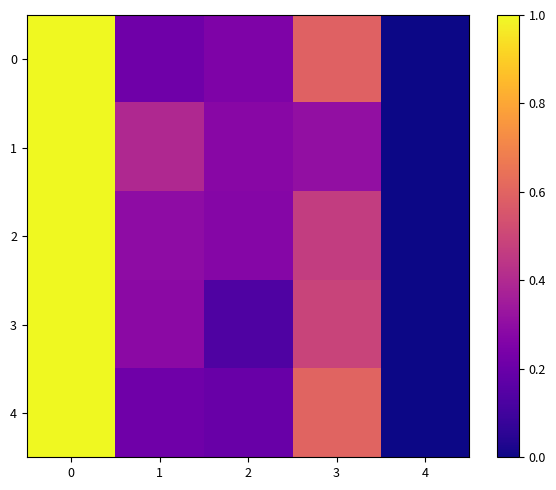

Between 0 and 2, which series saw the biggest shift?

3